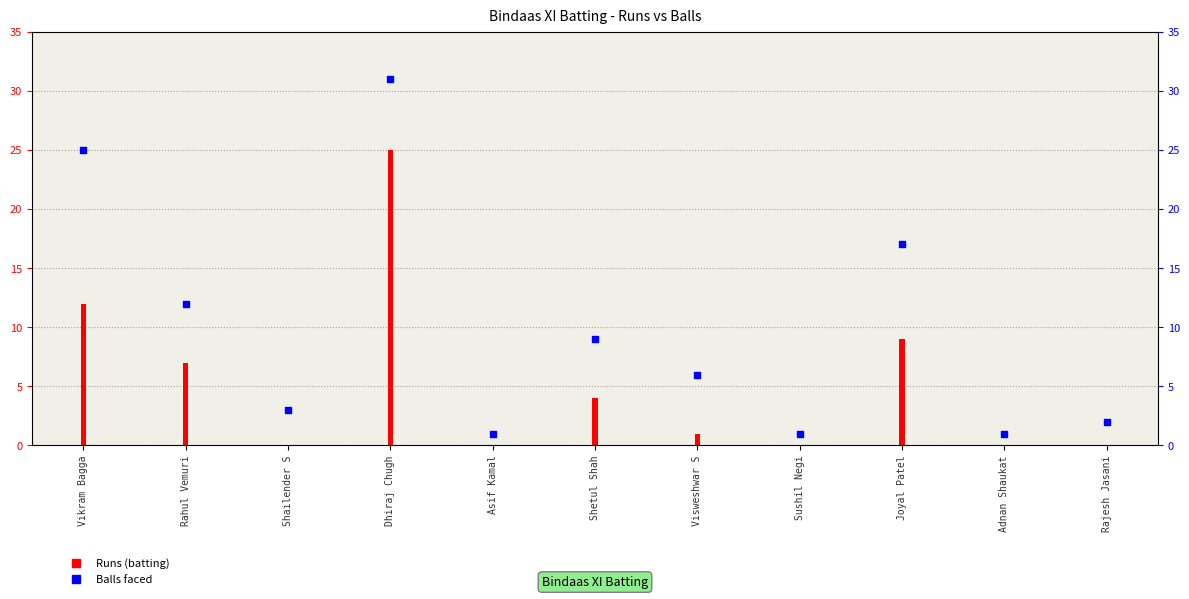

What are all the series names shown in the legend?

Runs, Balls